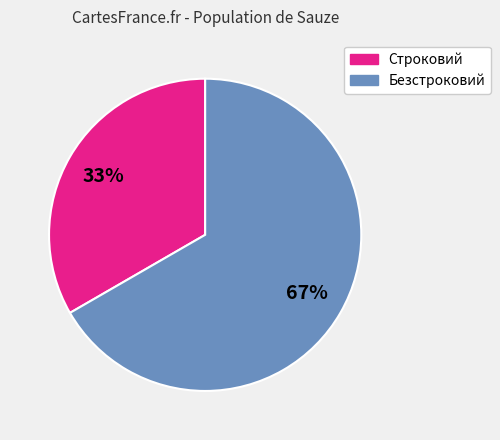

What percentage is the Безстроковий slice, to the nearest percent?

67%